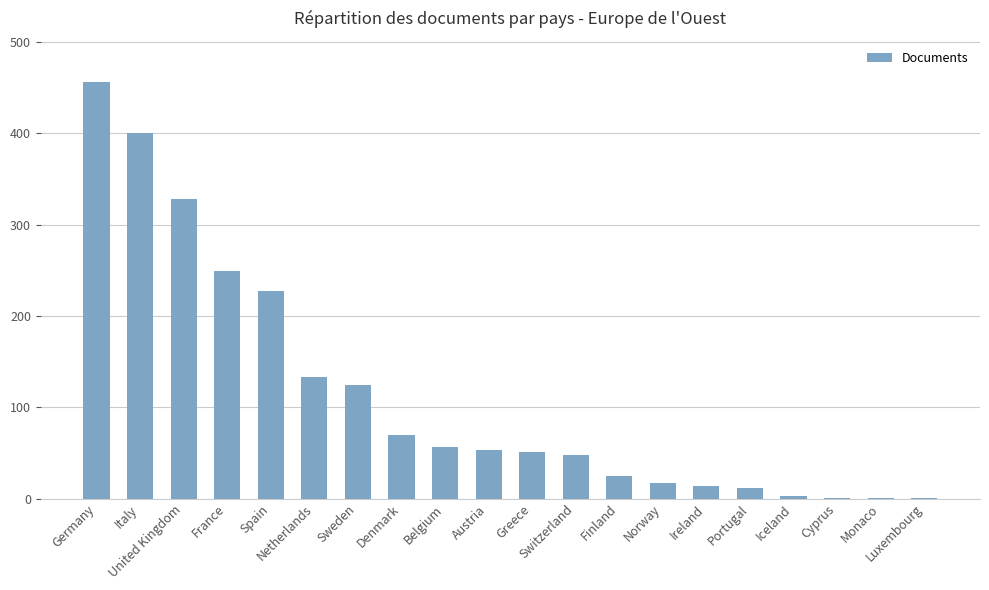

At which label is the value closest to 228?

Spain